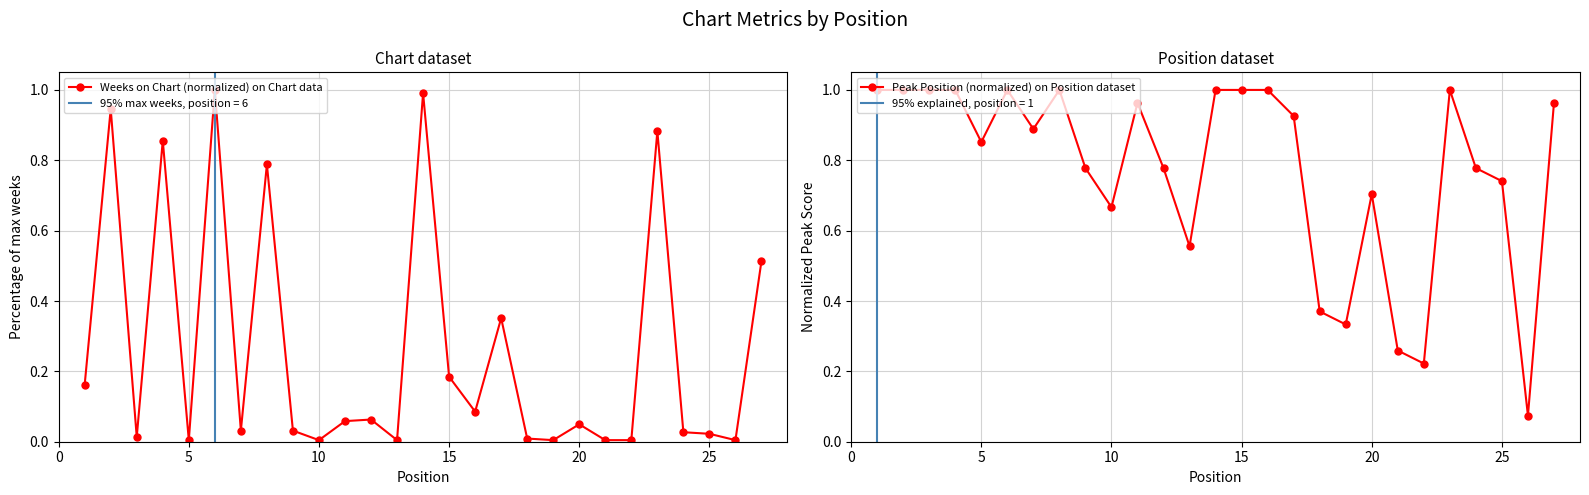

Is it true that Peak Position (normalized) on Position dataset equals 1.2 at 5?

False